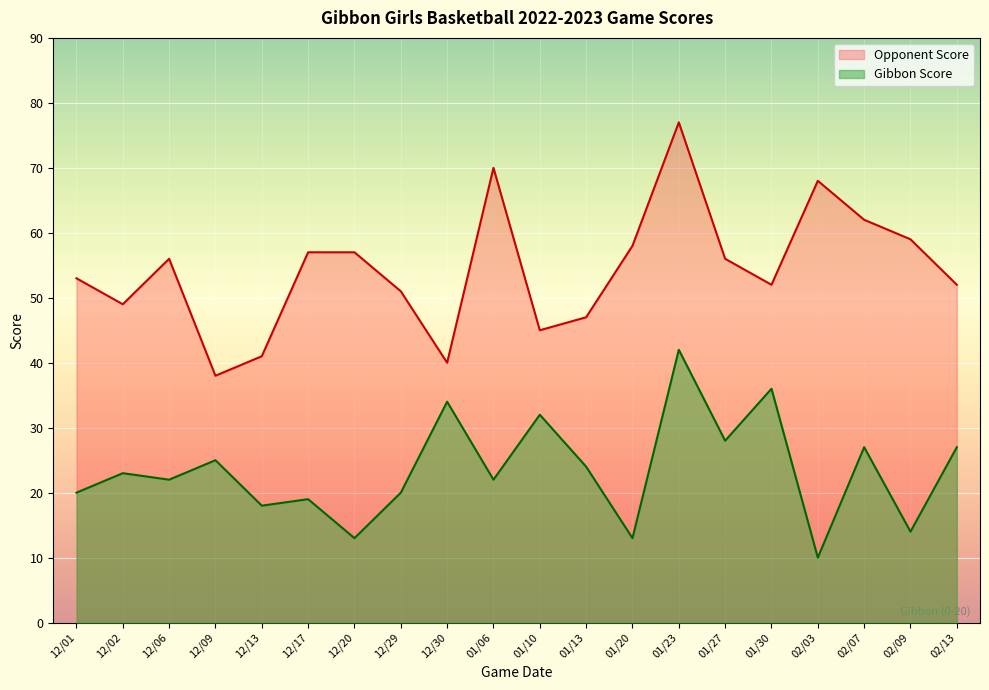

What is the label of the 20th point from the right?

12/01